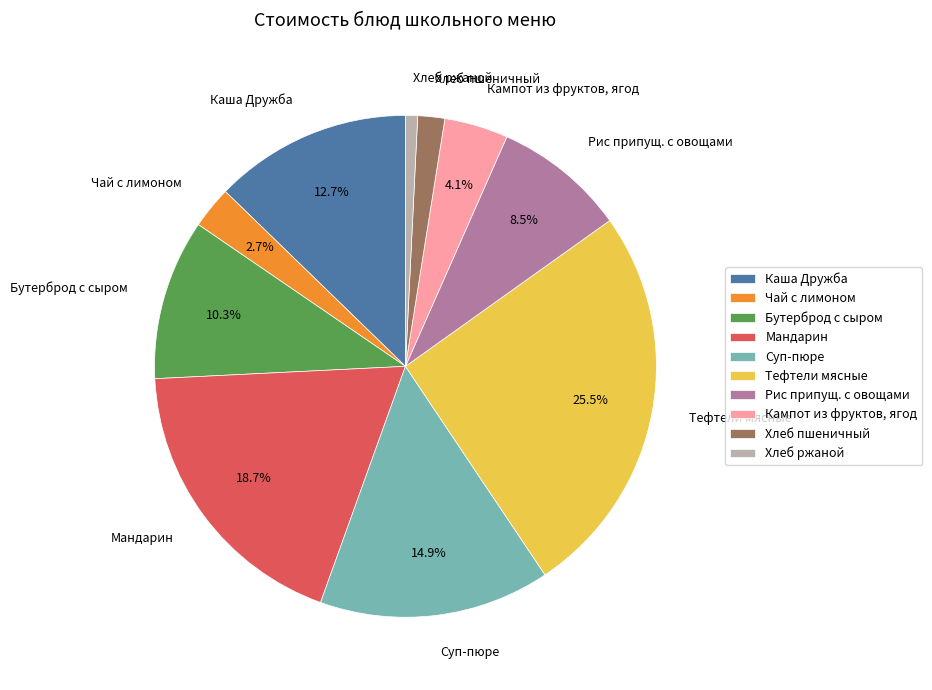

Approximately how many times larger is the value at Суп-пюре compared to Чай с лимоном?

5.5